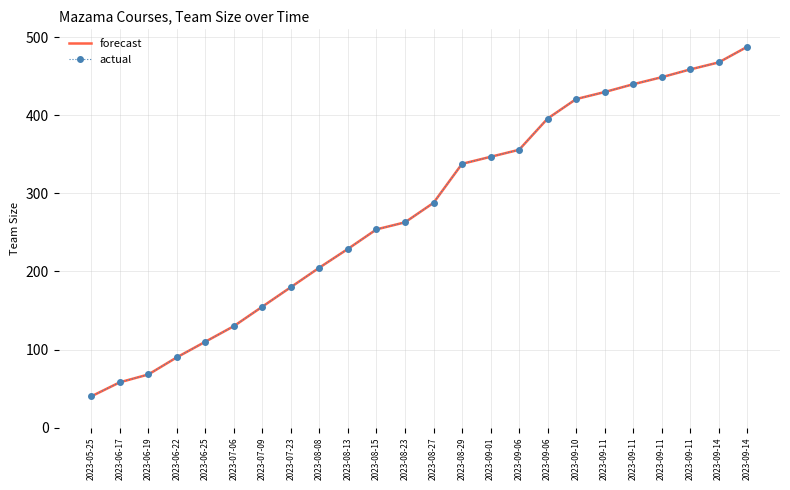

Which series has the largest total across all categories?

forecast